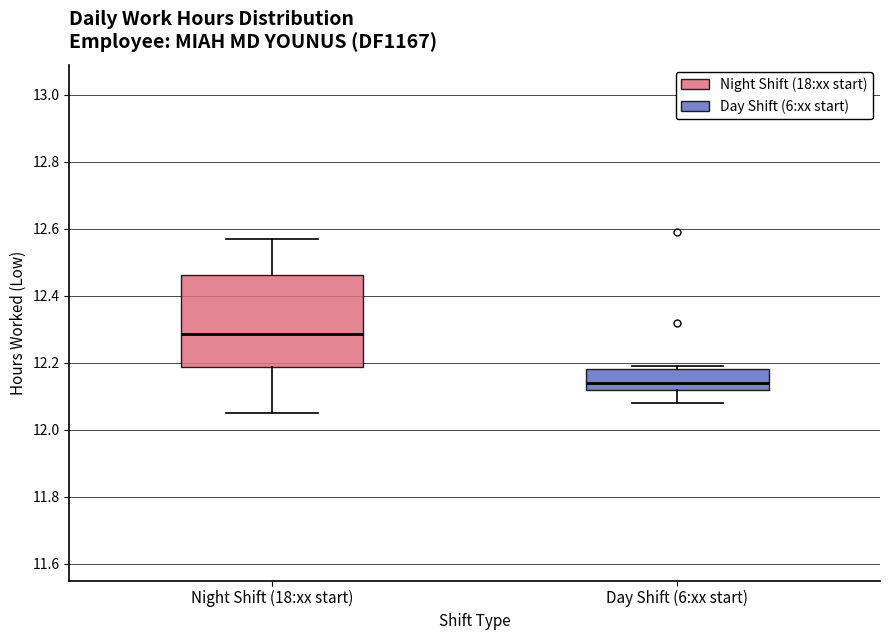

Where does the median line of the box for Day Shift (6:xx start) sit on the y-axis? The values are not printed on the chart, so give them approximately, as read against the axis.

12.14